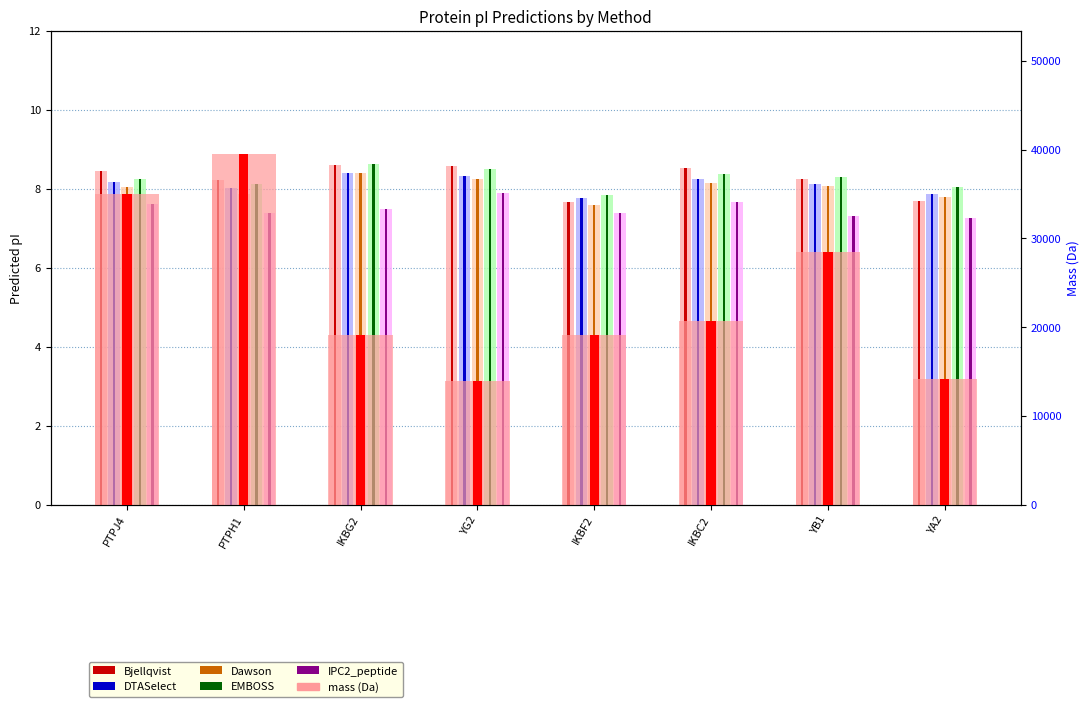

What is the maximum value for DTASelect?

8.4